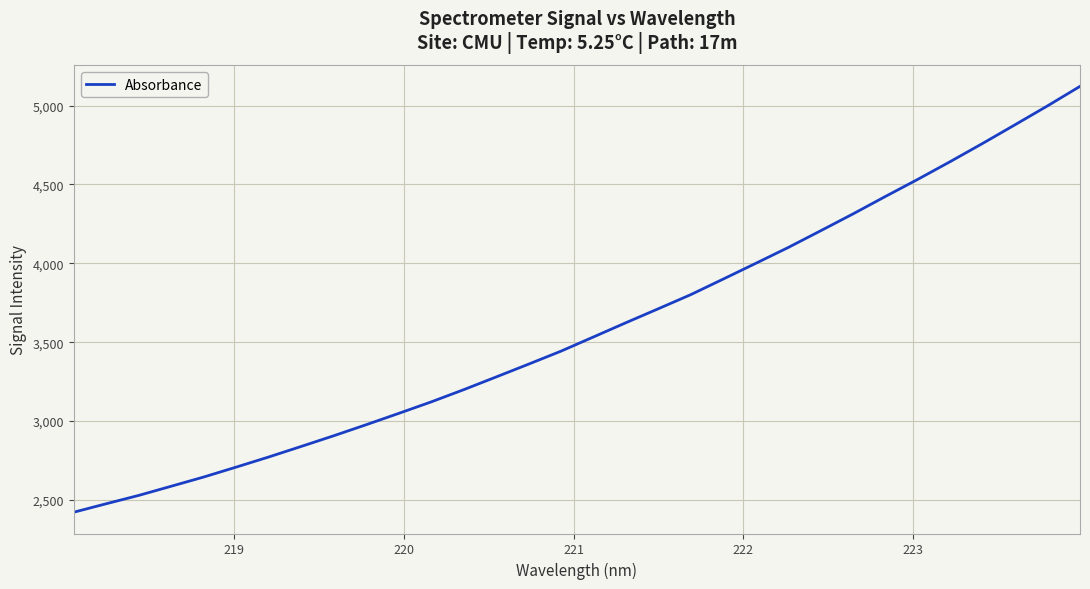

What is the difference between the maximum and minimum values?

2700.2